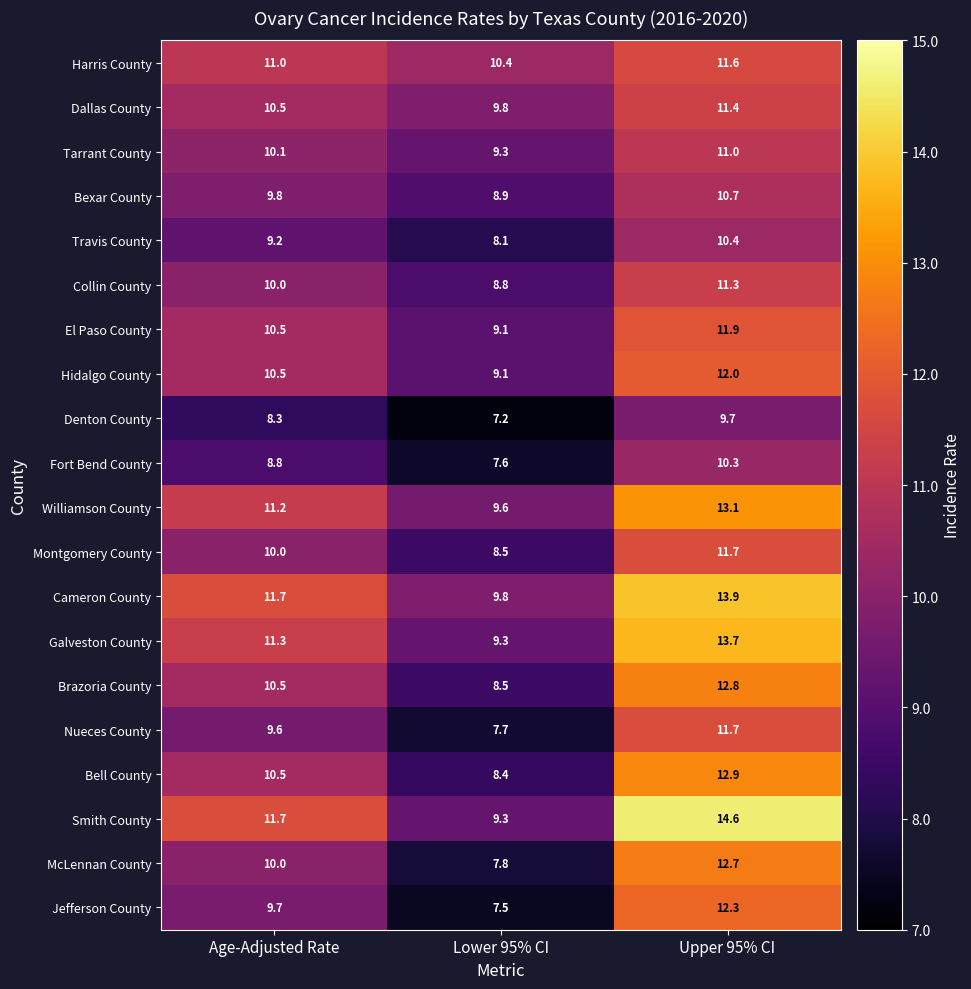

What is the difference between the highest and lowest values at Lower 95% CI?

3.2